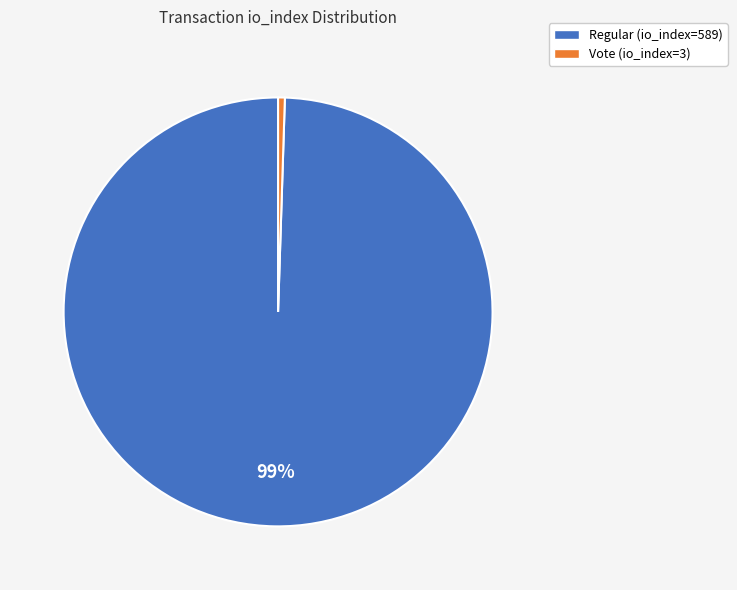

Does Regular (io_index=589) represent more than half of the total?

Yes